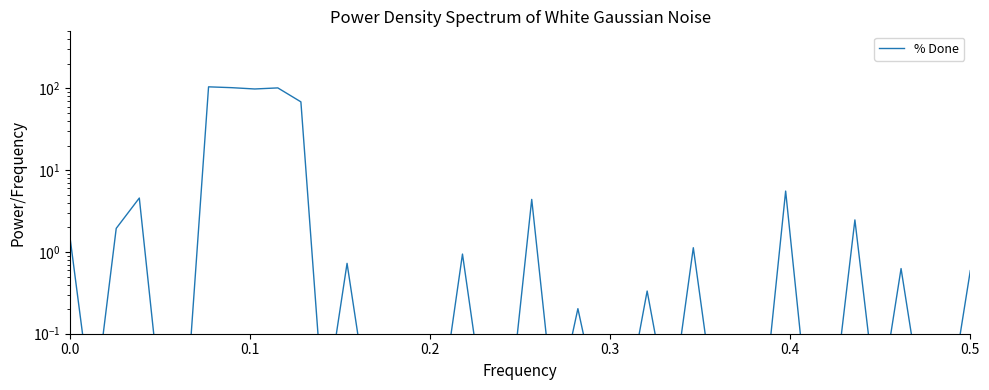

How many interior local peaks (higher than both neighbors) does the data have?

12